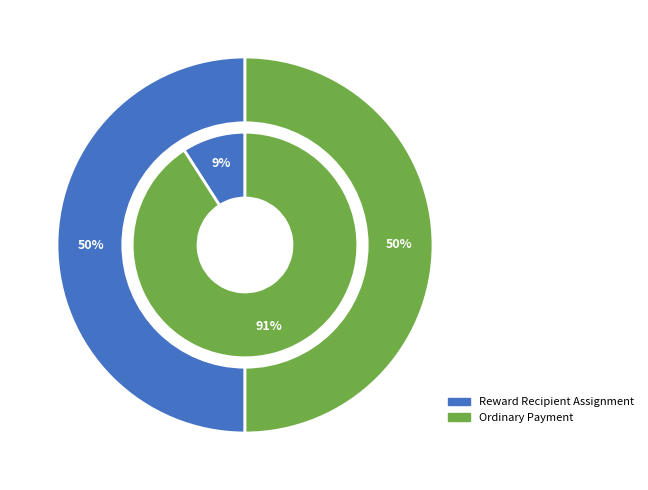

Count the number of slices in the pie.

2